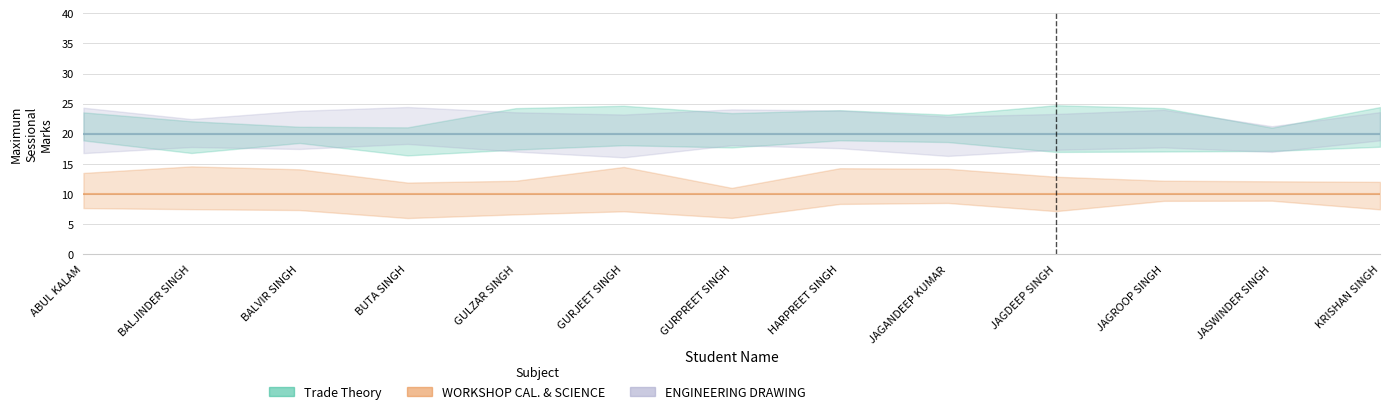

What are all the series names shown in the legend?

Trade Theory, WORKSHOP CAL. & SCIENCE, ENGINEERING DRAWING